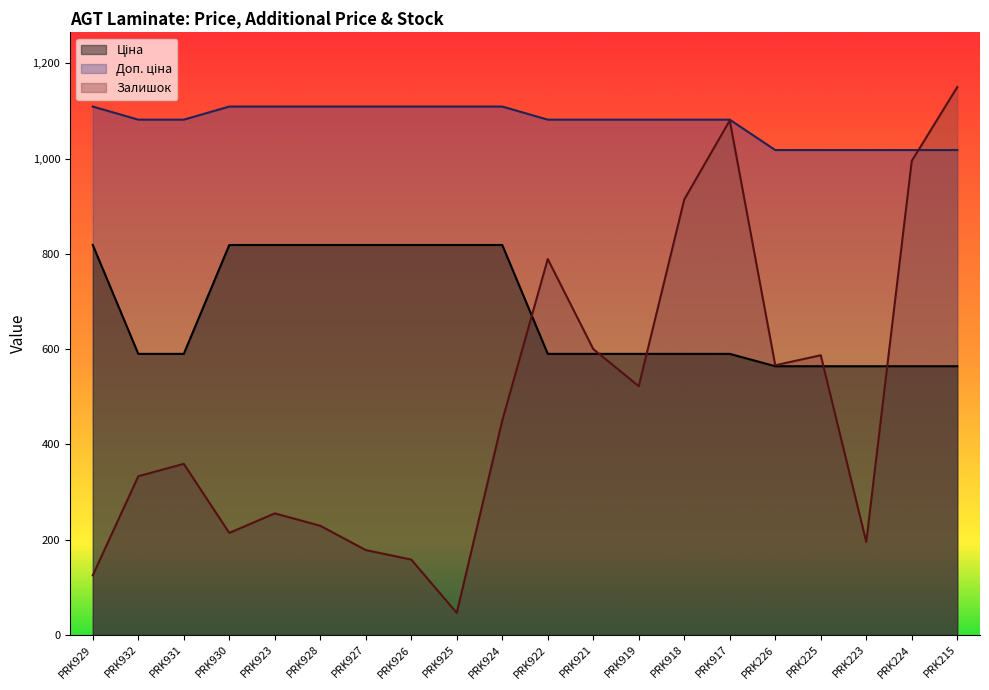

At which category is the sum across all series the highest?

PRK917